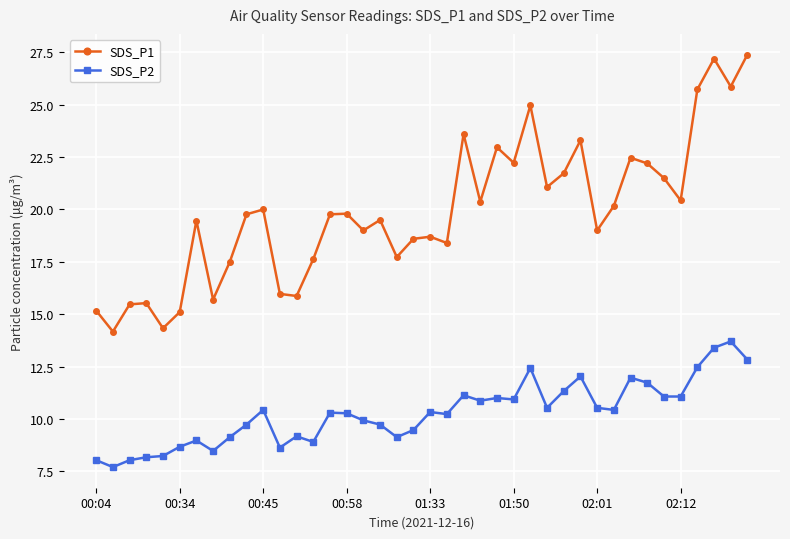

Rank the series by their average value, from highest to lowest.

SDS_P1, SDS_P2